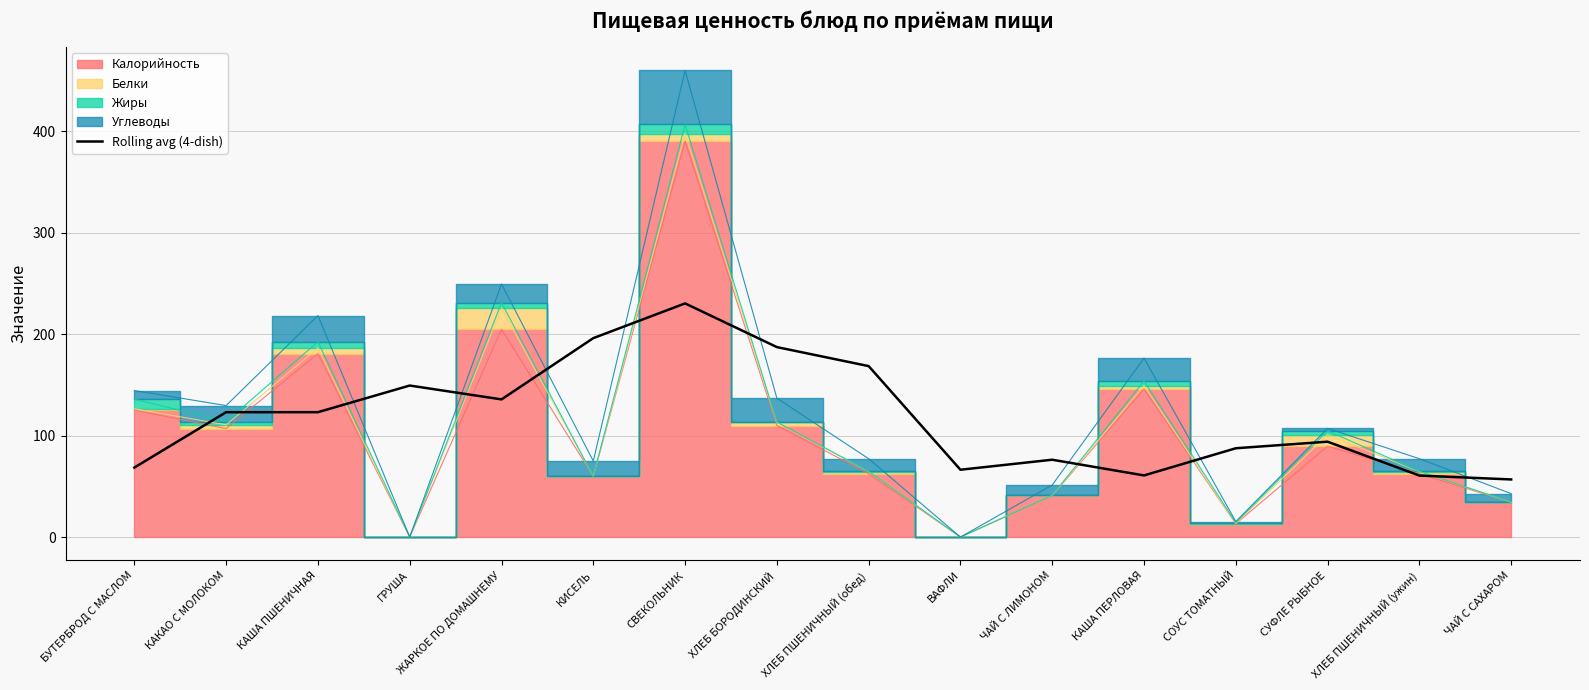

What is the lowest value of the Rolling avg (4-dish) series?

56.8